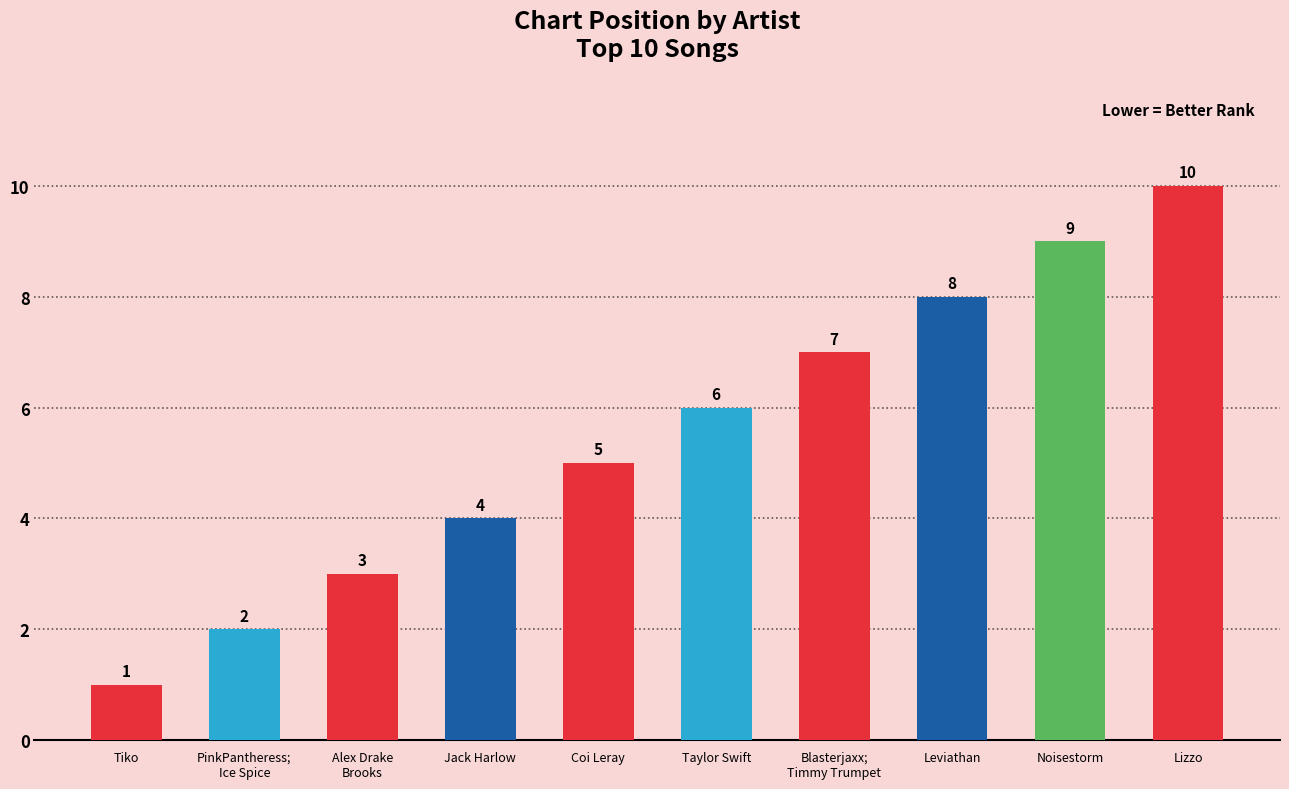

Is it true that the value at Leviathan is 14?

False